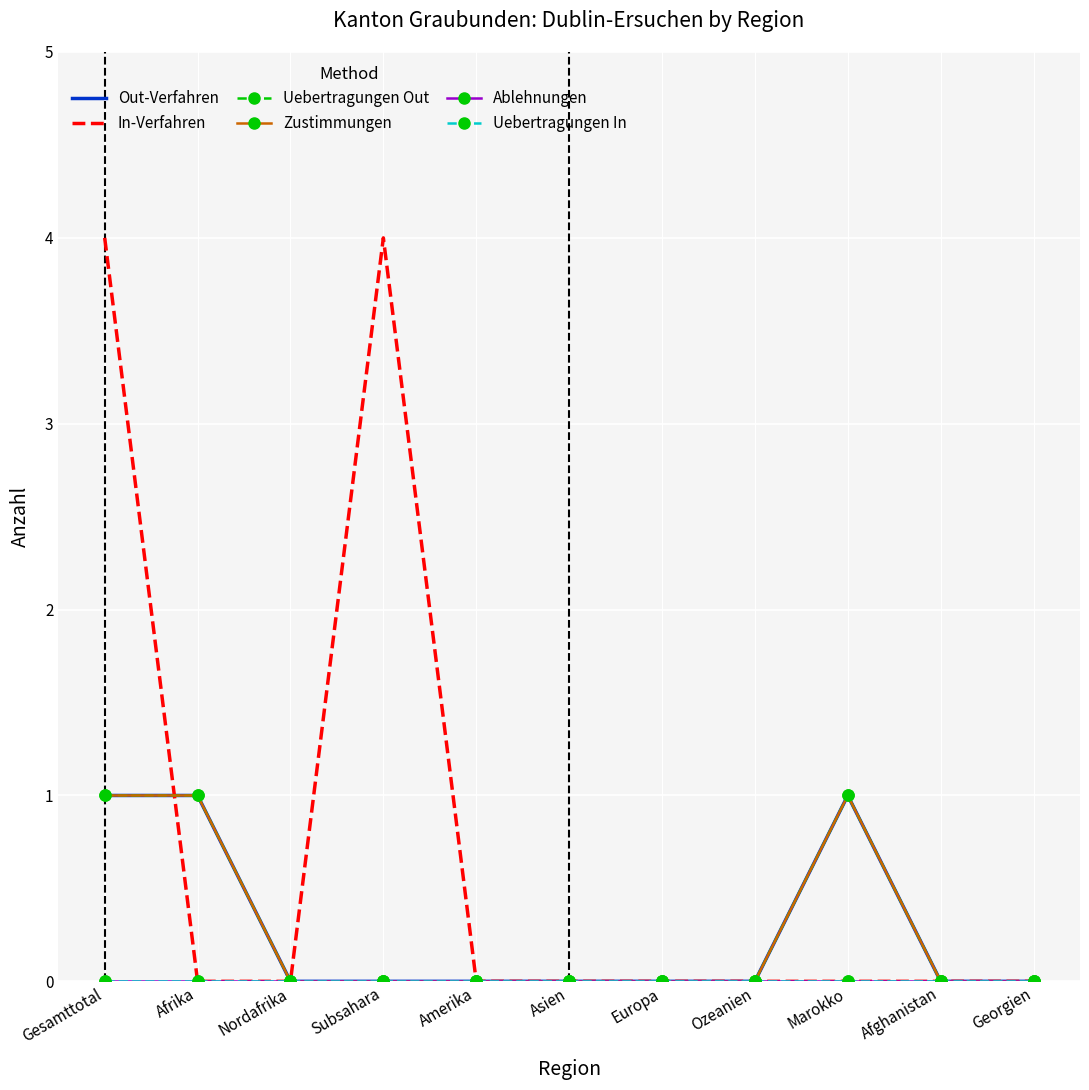

What position from the right is Marokko?

3